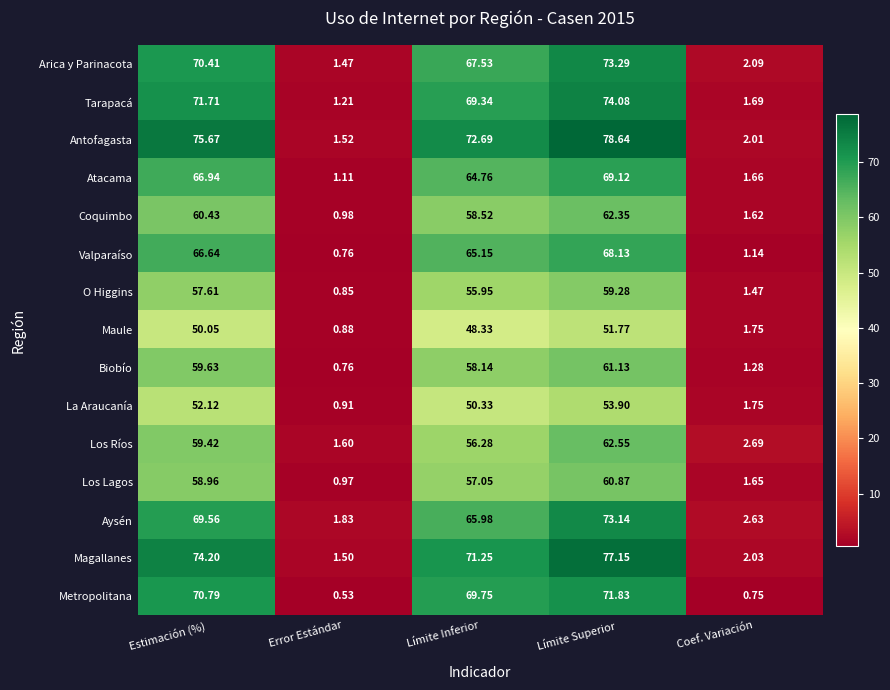

At Límite Superior, list the series in order from smallest to largest.

Maule, La Araucanía, O Higgins, Los Lagos, Biobío, Coquimbo, Los Ríos, Valparaíso, Atacama, Metropolitana, Aysén, Arica y Parinacota, Tarapacá, Magallanes, Antofagasta